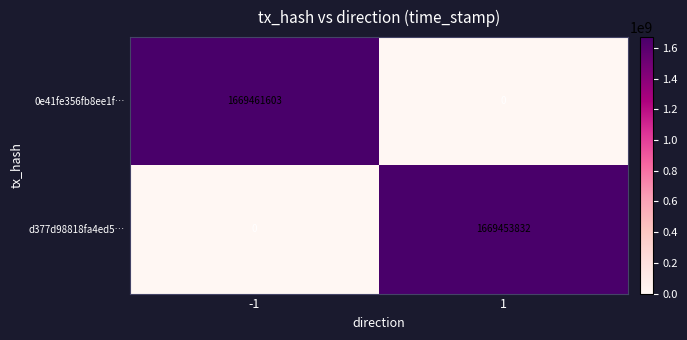

True or false: 0e41fe356fb8ee1f… has a value of 781397185 at 1.

False